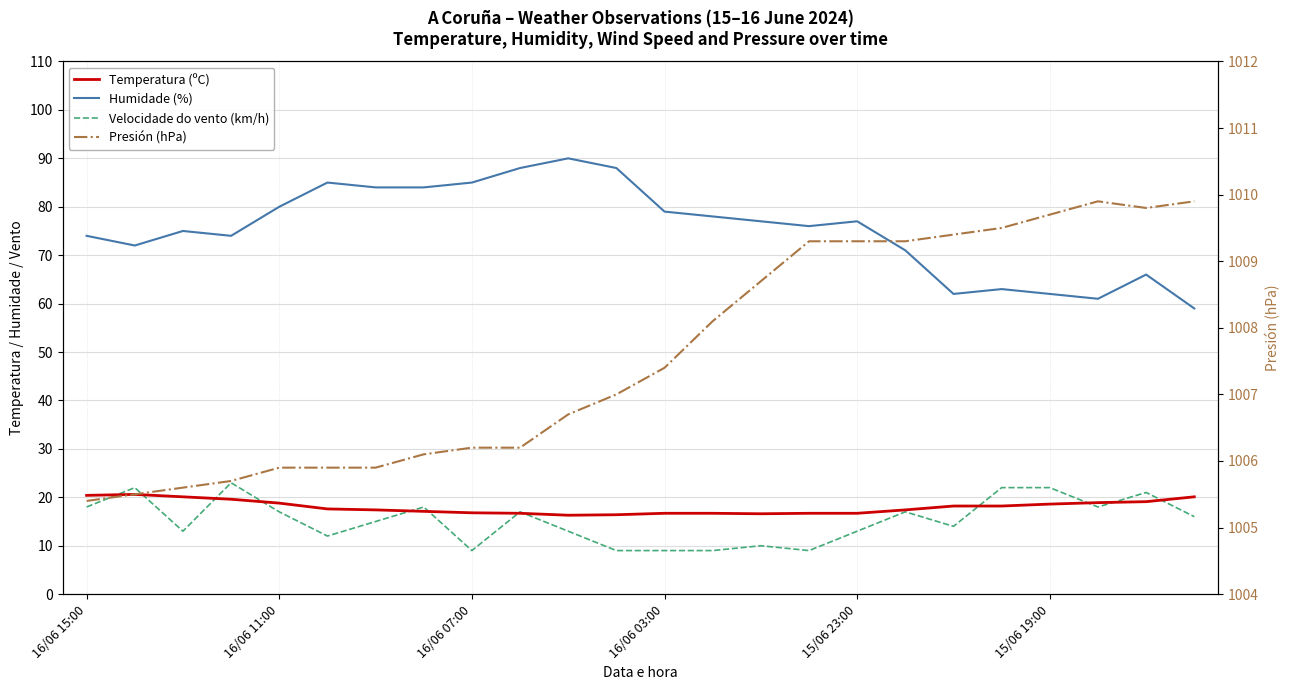

Between which two adjacent categories do Velocidade do vento (km/h) and Temperatura (ºC) first intersect?

16/06 15:00 and 16/06 11:00